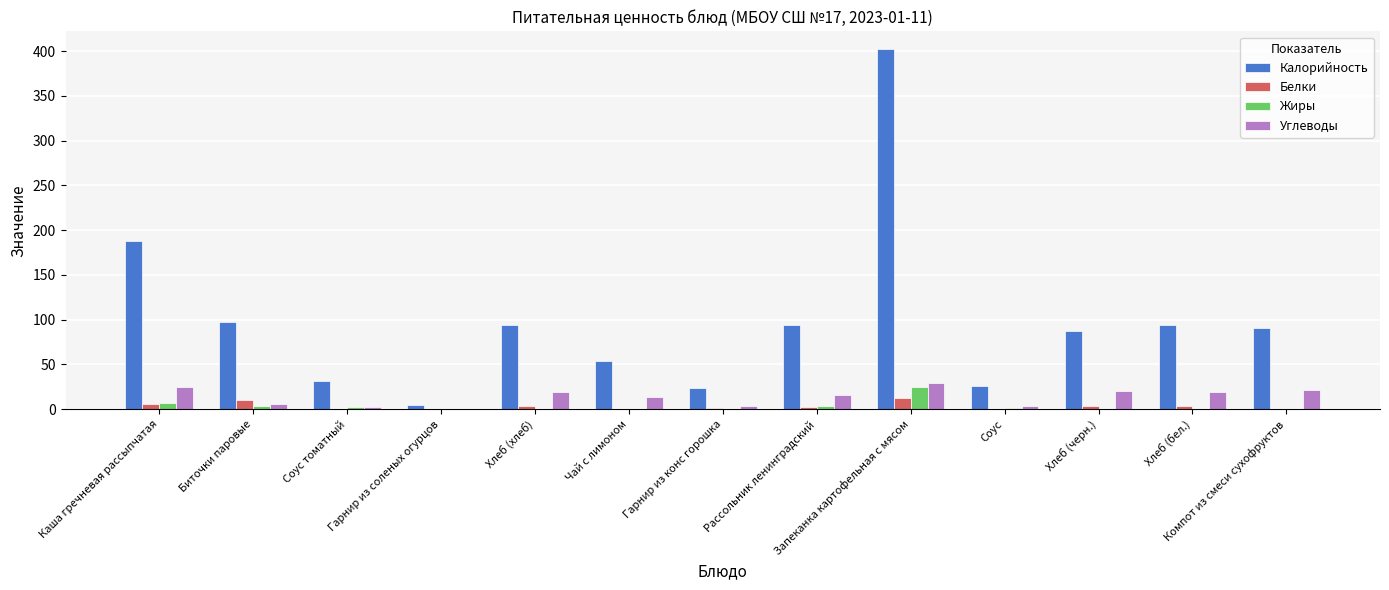

The Калорийность series shows 50.1 at Соус томатный. True or false?

False